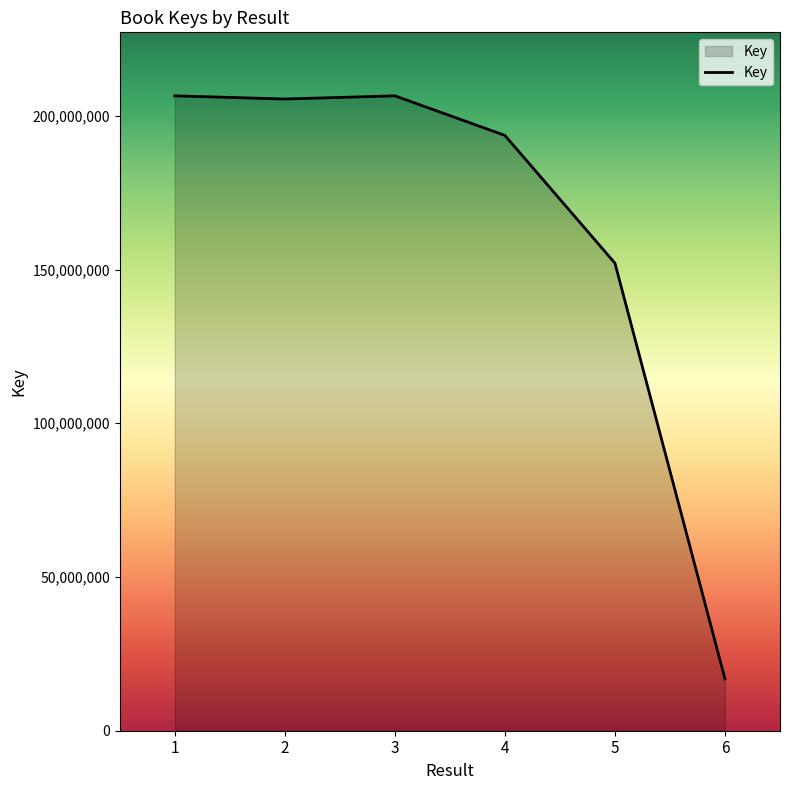

How many values are below 205456148?

3